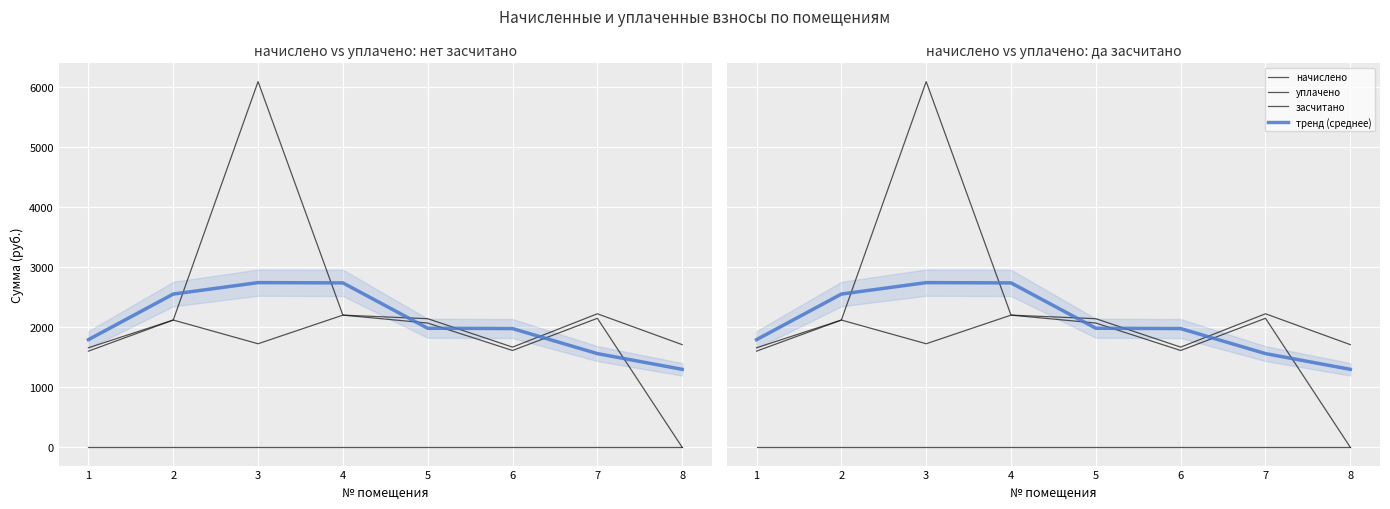

What is the highest value of the начислено series?

2224.4